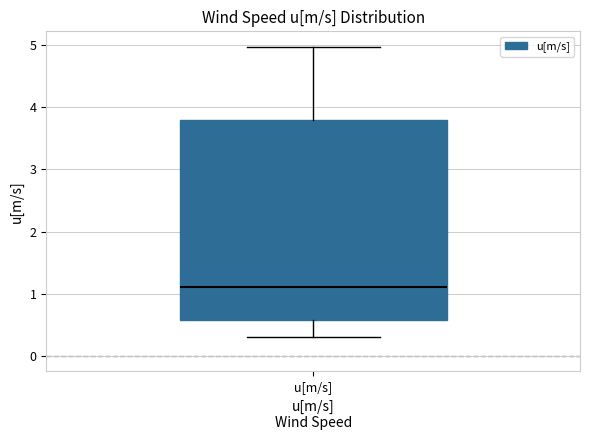

Read this box plot against the y-axis: the position of the median line, the range covered by the box, and the ends of both whiskers. The values are not printed on the chart, so give them approximately, as read against the axis.

median 1.1, box 0.6 to 3.8, whiskers 0.3 to 5.0